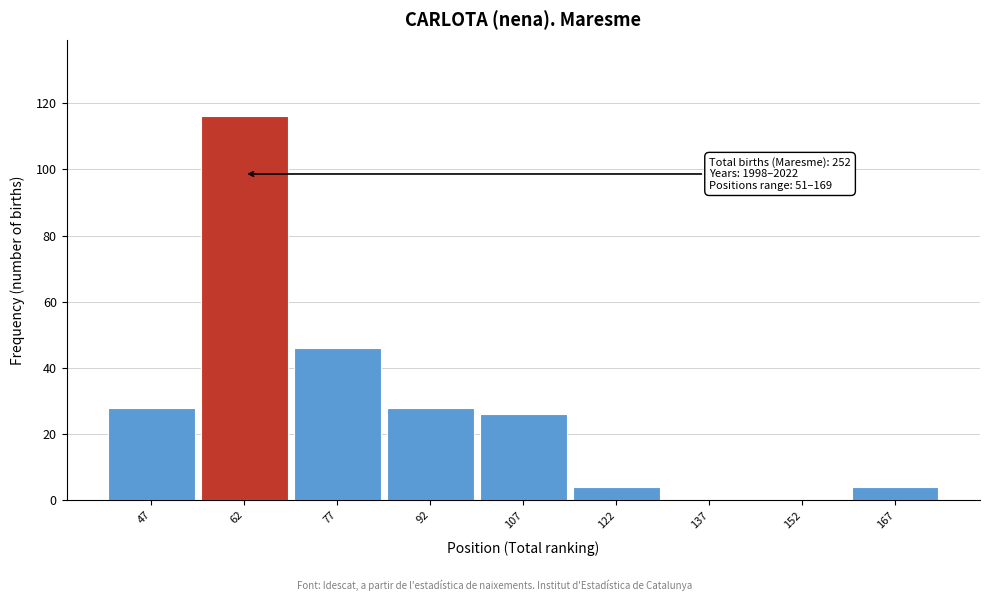

Reading left to right, list all the values displayed in this chart.

47=28	62=116	77=46	92=28	107=26	122=4	137=0	152=0	167=4